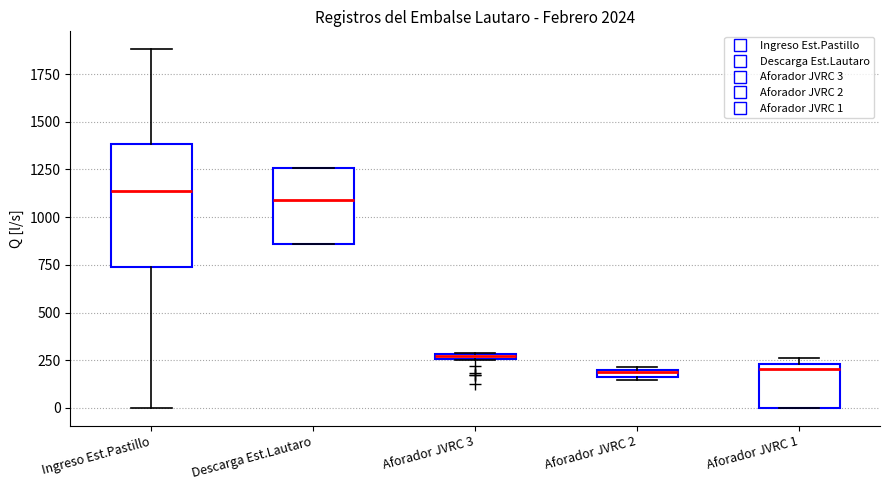

Where is the upper edge of the box for Descarga Est.Lautaro on the y-axis? The values are not printed on the chart, so give them approximately, as read against the axis.

1250